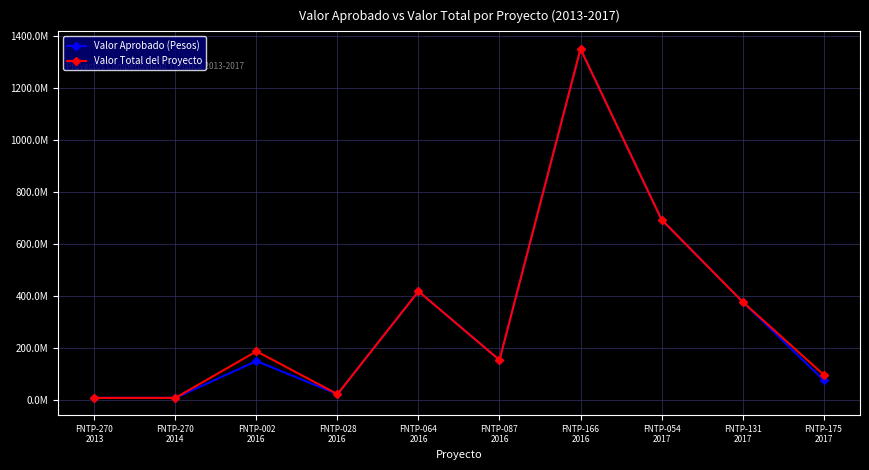

At which label is Valor Total del Proyecto closest to 679691674?

FNTP-054
2017